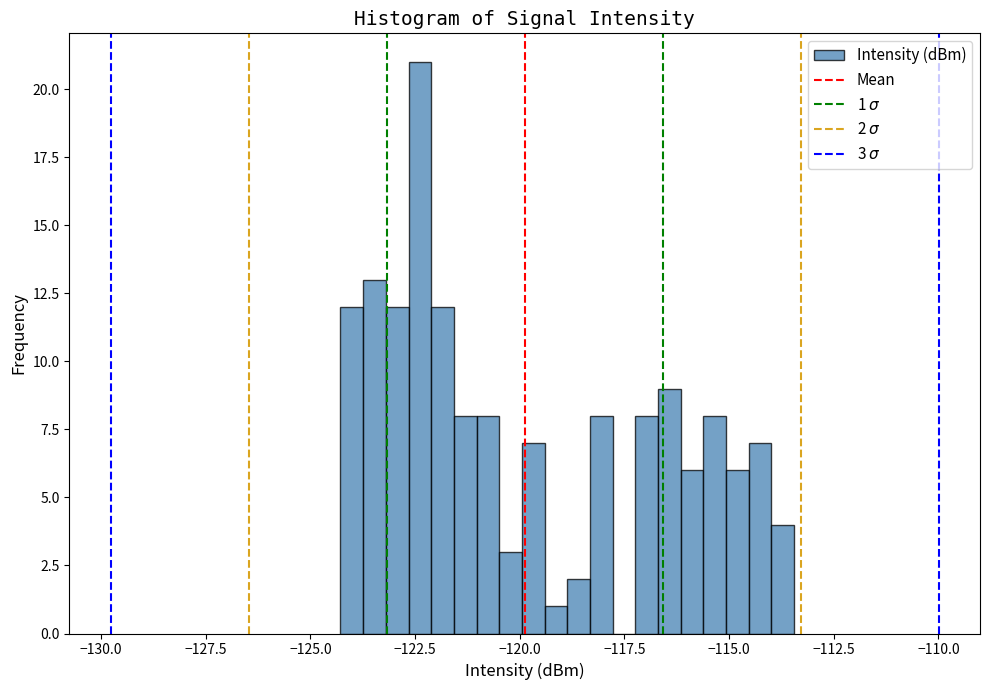

Read against the x-axis, roughly where is the centre of the tallest bar?

-122.5